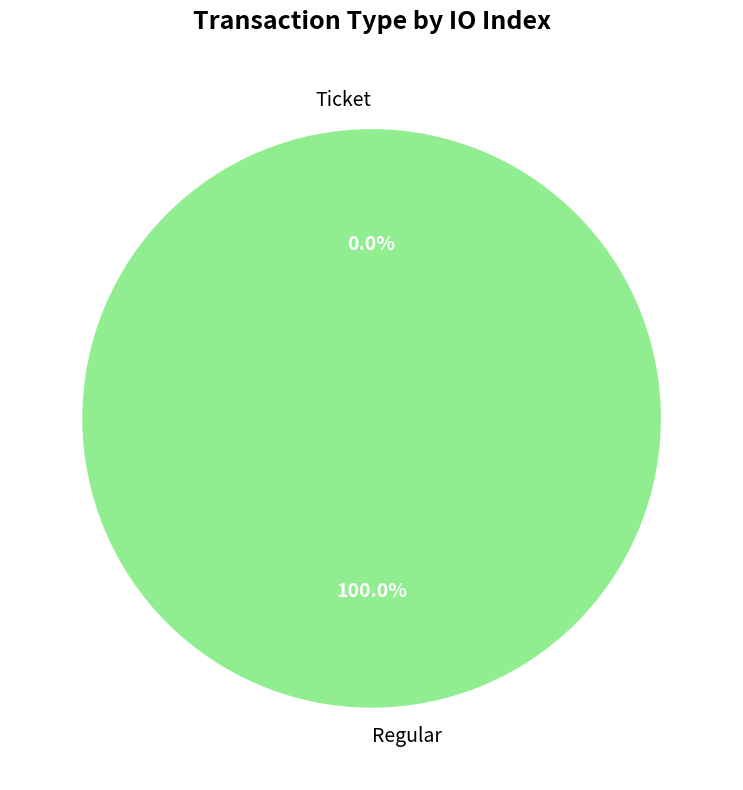

What is the smallest slice in the pie chart?

Ticket